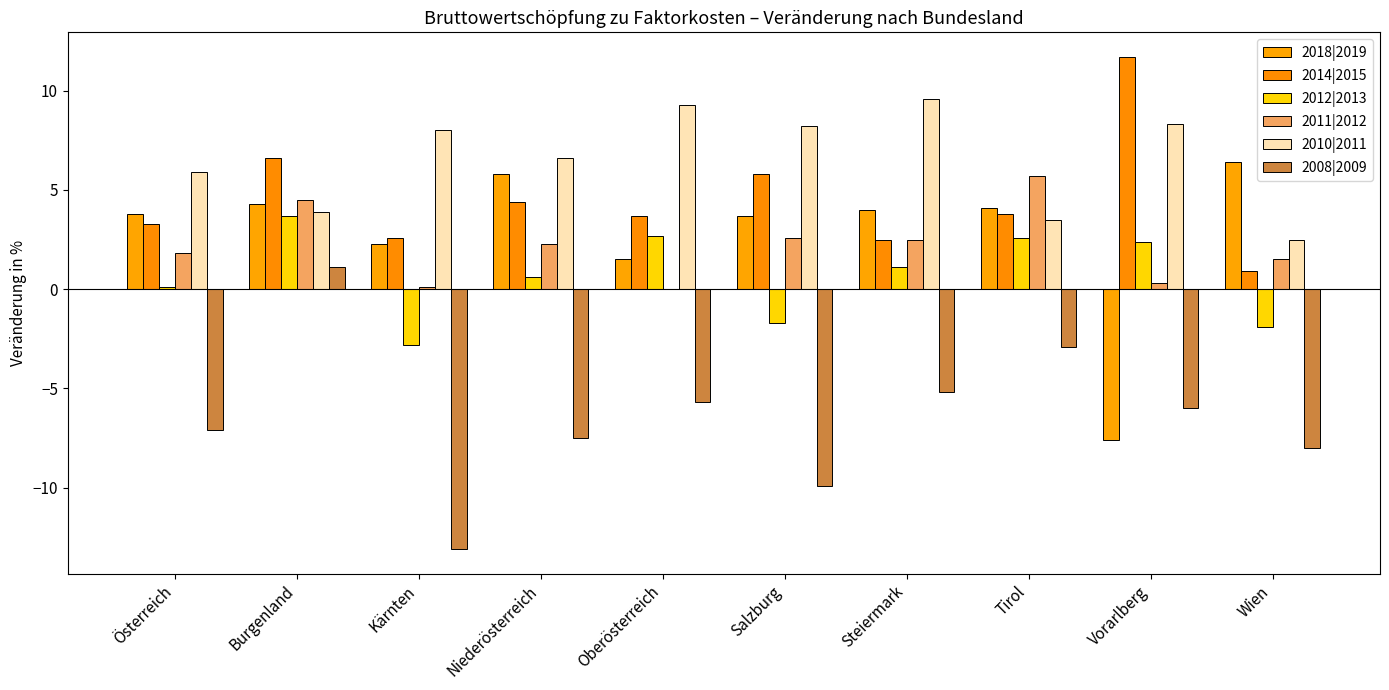

At which label does 2010|2011 reach its minimum?

Wien